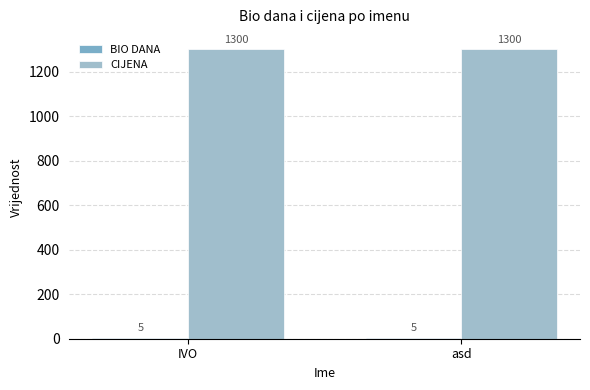

What is the approximate value of CIJENA at IVO?

1300